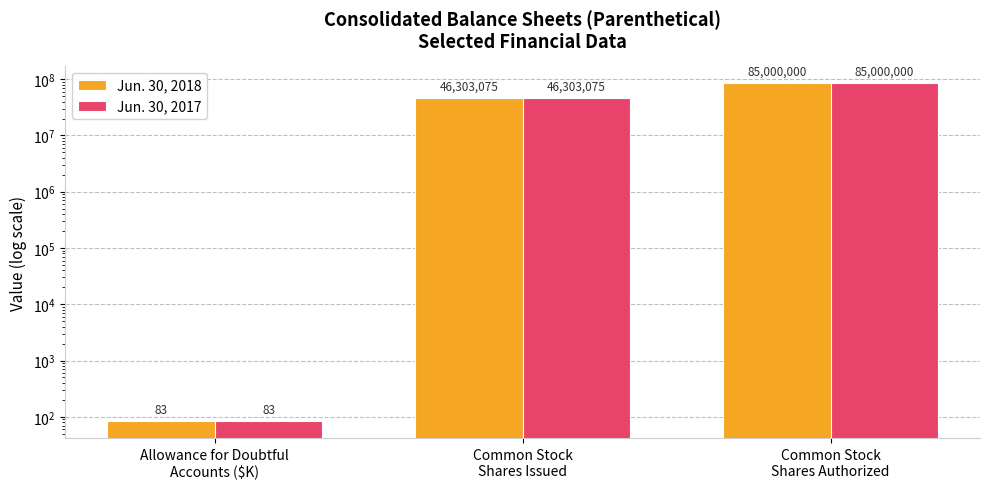

How many bars are there in total?

6